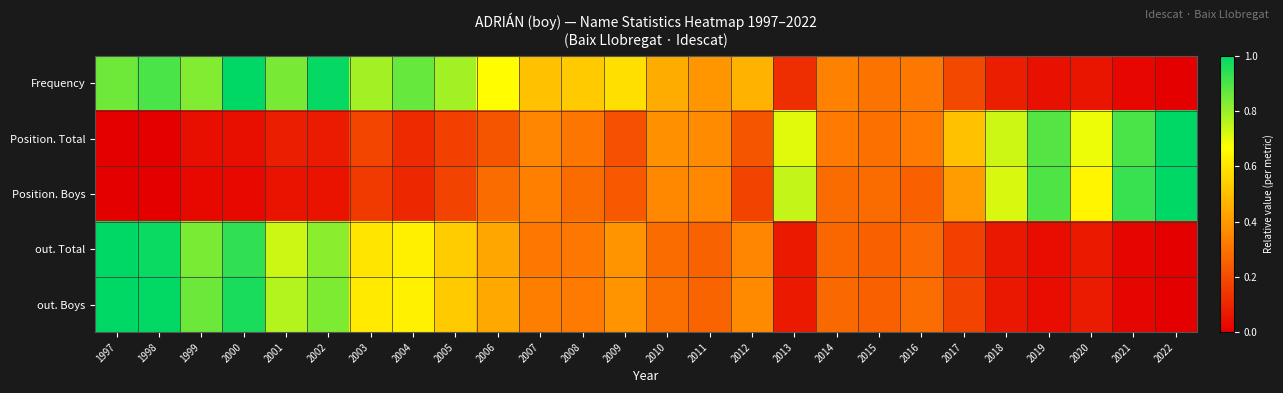

Between 2014 and 2021, which is larger?

2014